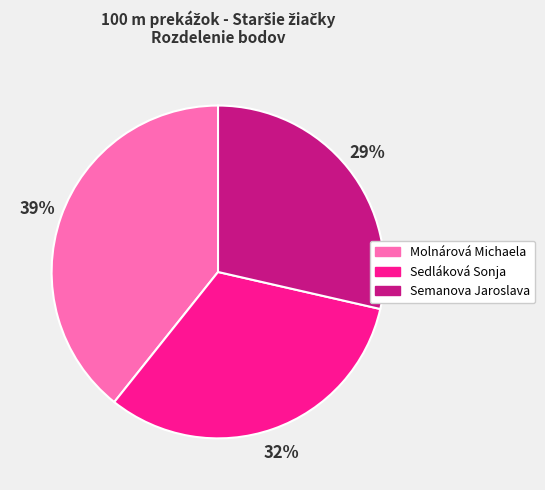

How many segments does this pie chart have?

3